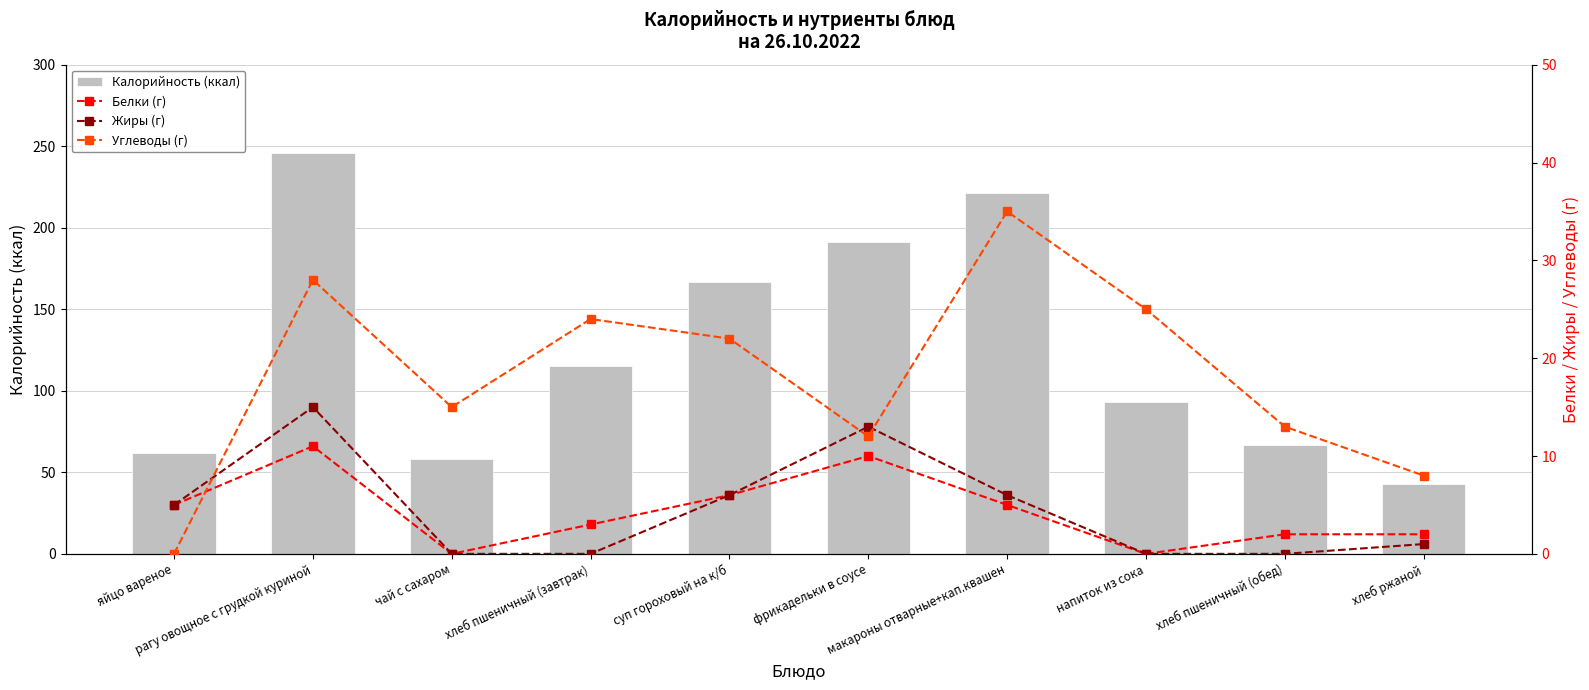

What are all the series names shown in the legend?

Калорийность (ккал), Белки (г), Жиры (г), Углеводы (г)